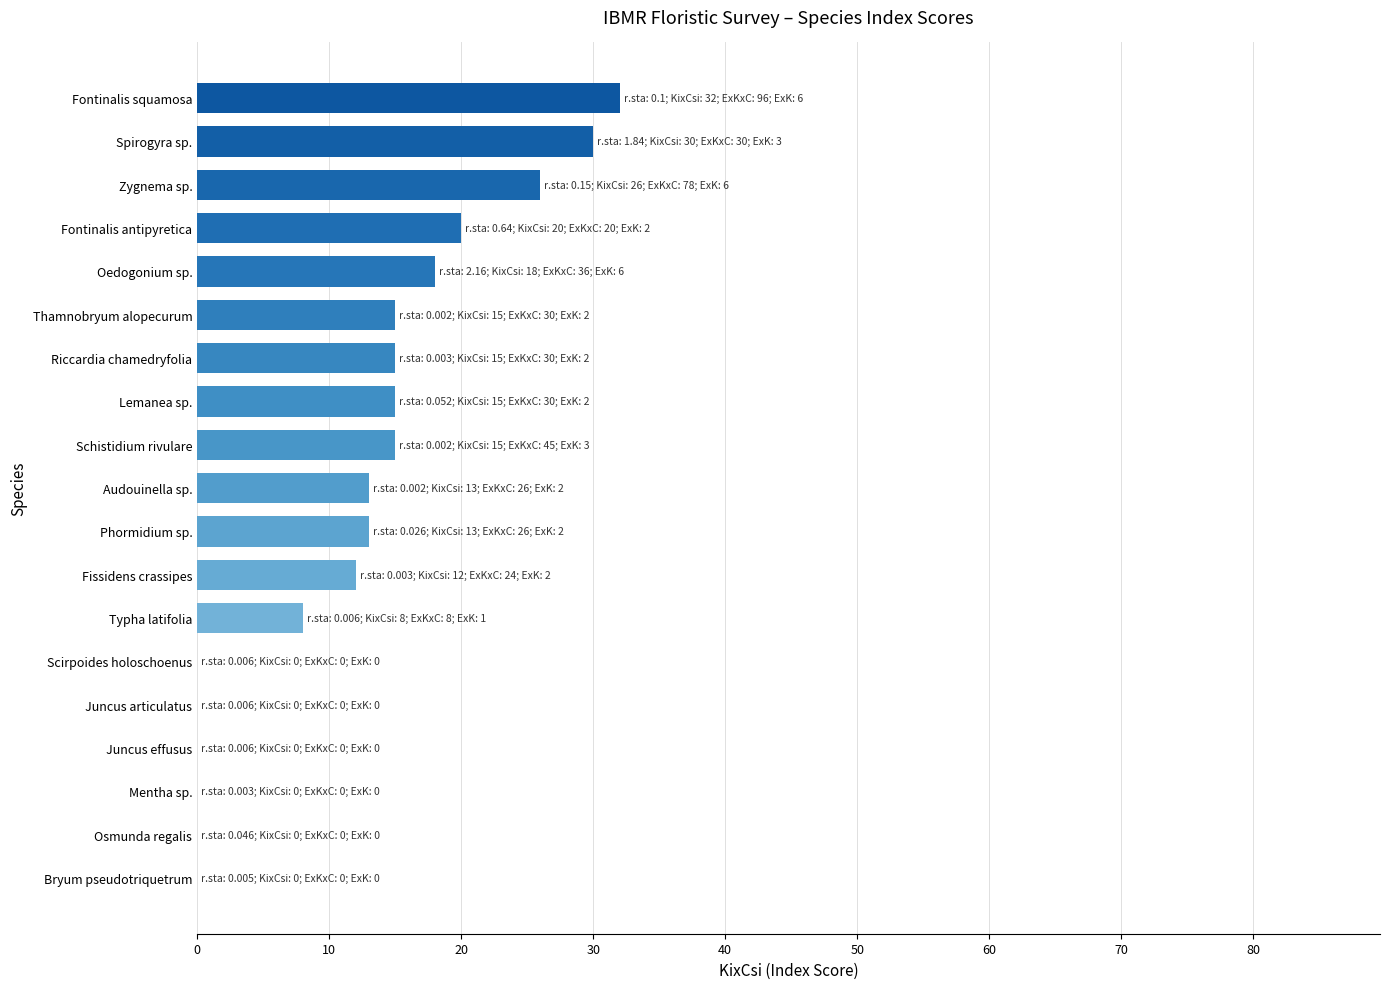

Is it true that the value at Mentha sp. is 0?

True